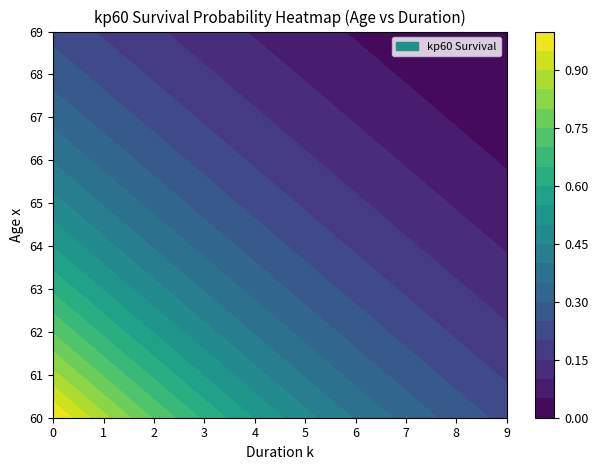

The value of 64 at 3 is 0.3. True or false?

True